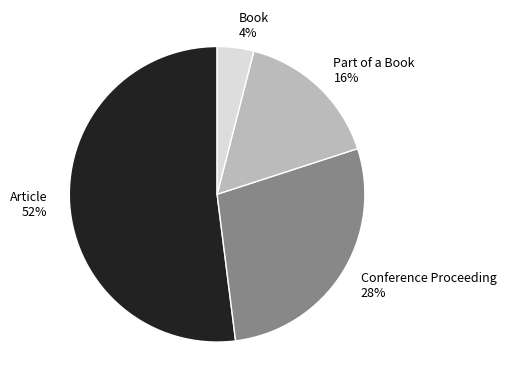

Does Article represent more than half of the total?

Yes